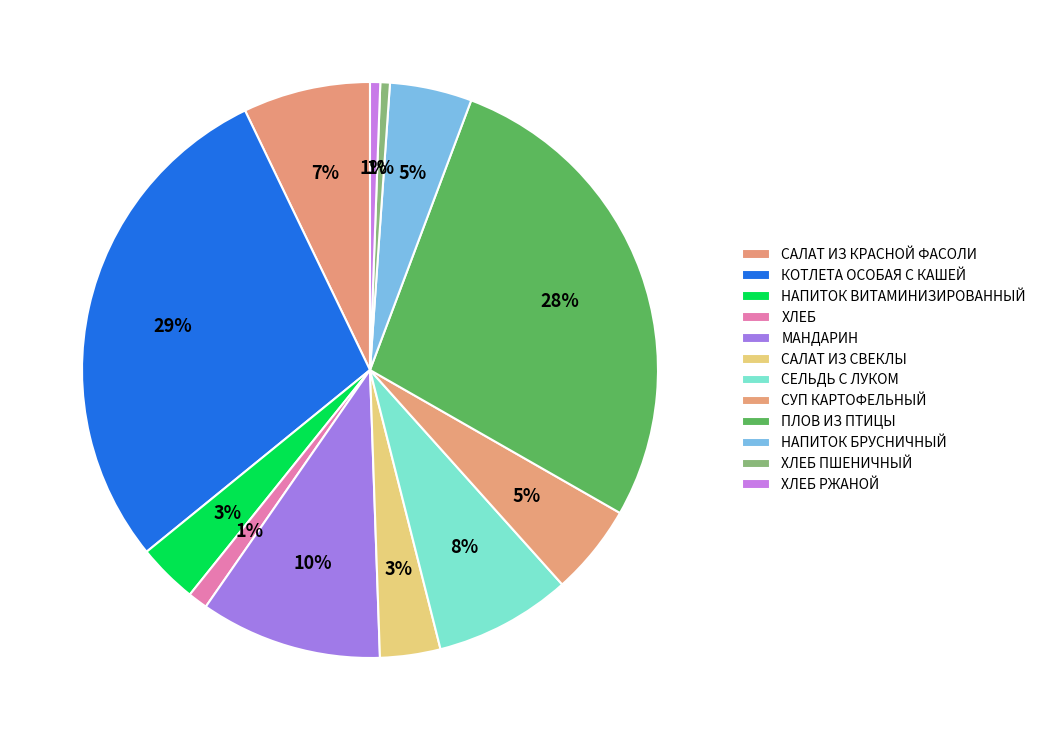

To the nearest percent, what portion does САЛАТ ИЗ КРАСНОЙ ФАСОЛИ represent?

7%